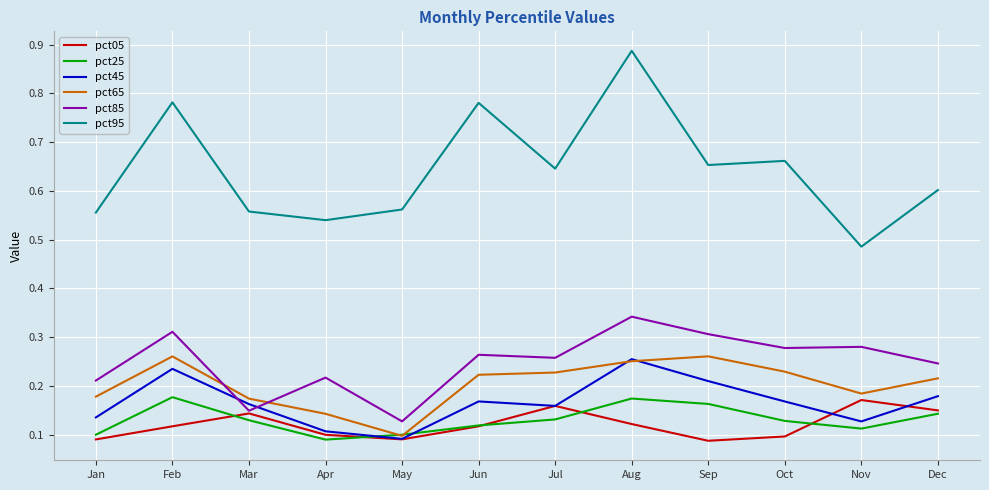

What are all the series names shown in the legend?

pct05, pct25, pct45, pct65, pct85, pct95